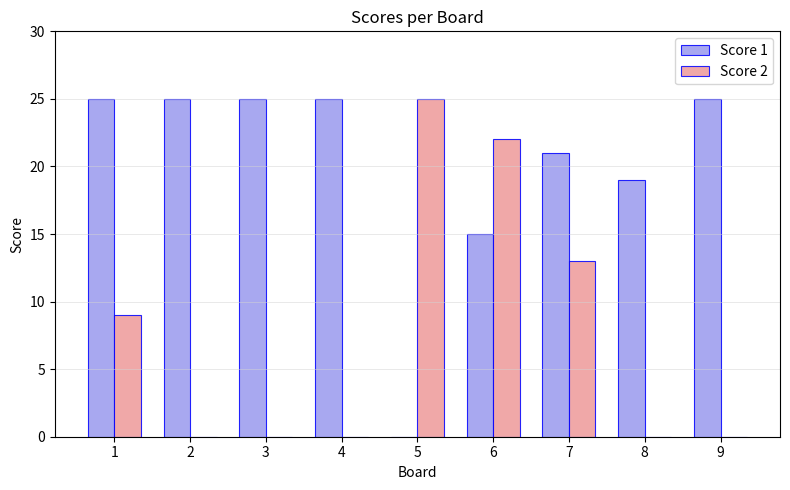

Reading left to right, extract all data points from this chart.

Score 1: 25	25	25	25	0	15	21	19	25
Score 2: 9	0	0	0	25	22	13	0	0